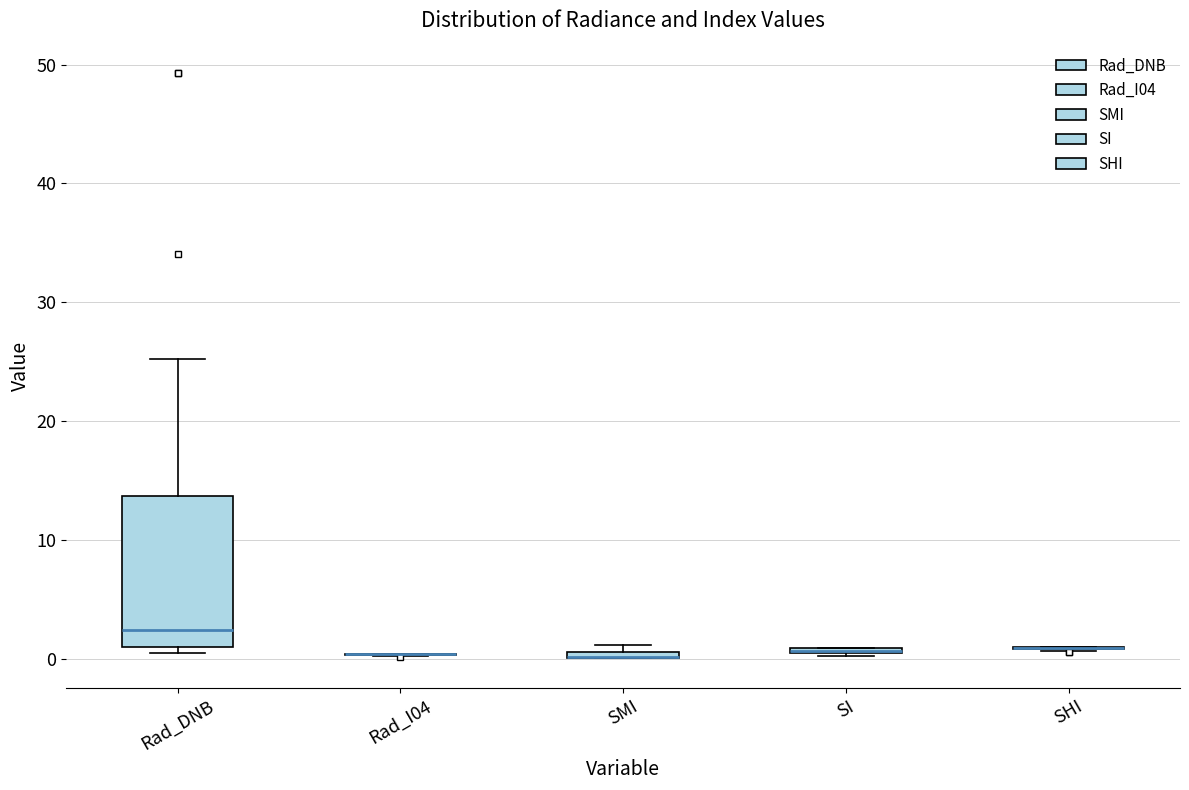

Where is the upper edge of the box for Rad_DNB on the y-axis? The values are not printed on the chart, so give them approximately, as read against the axis.

14